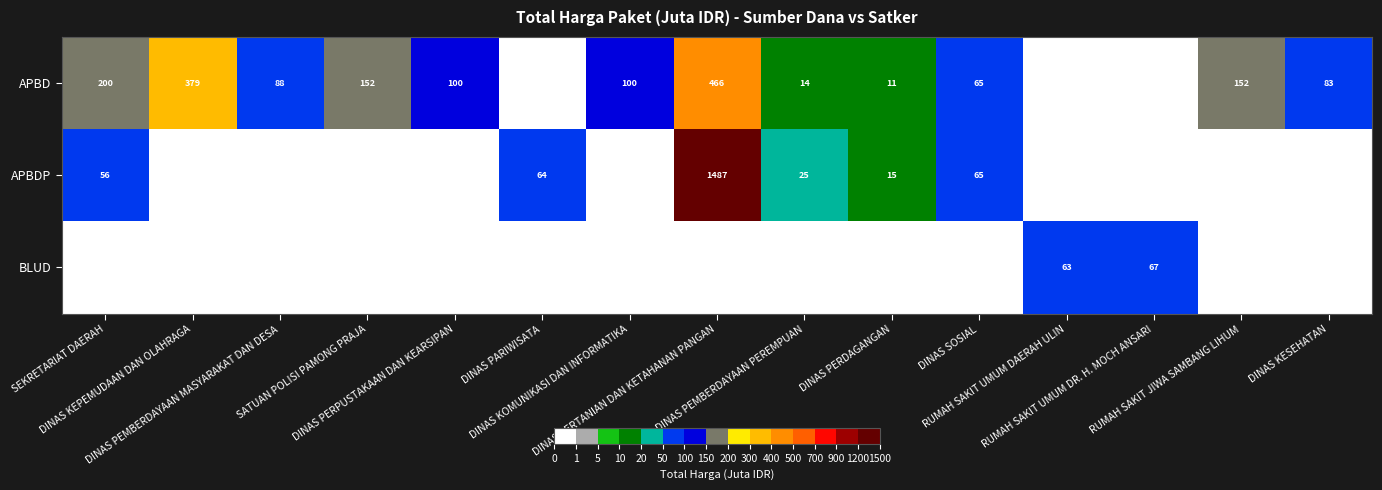

At DINAS KEPEMUDAAN DAN OLAHRAGA, list the series in order from largest to smallest.

APBD, APBDP, BLUD